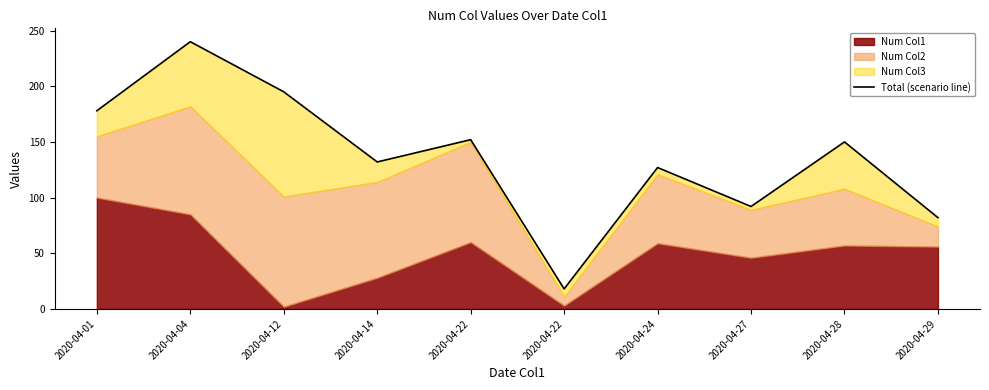

What is the change in value from 2020-04-22 to 2020-04-29?

+64